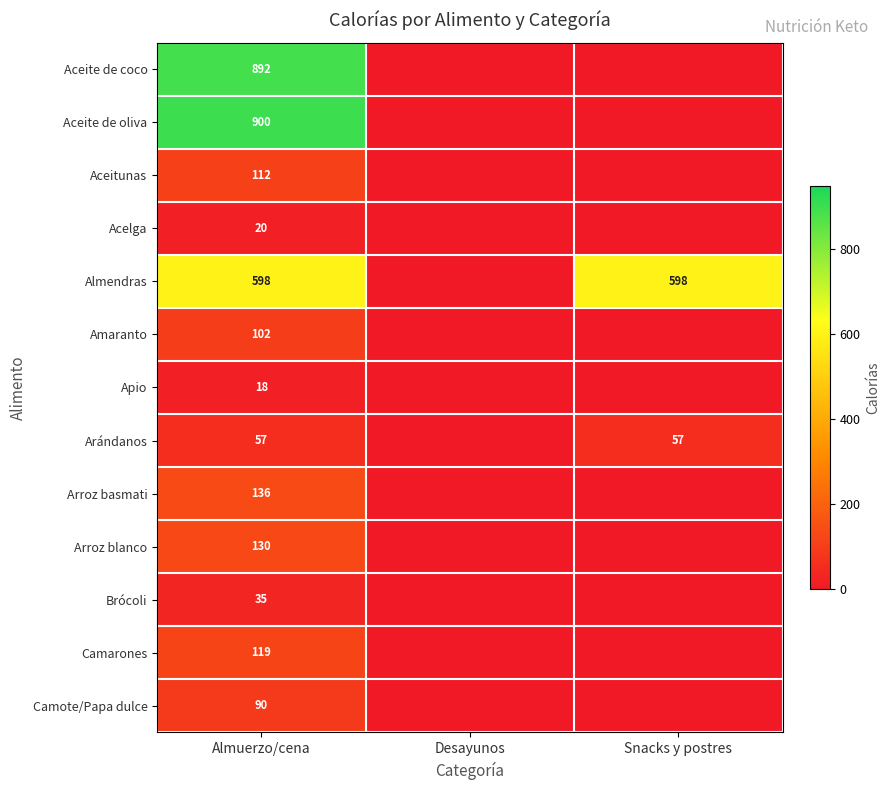

Is it true that Arándanos equals 57 at Snacks y postres?

True